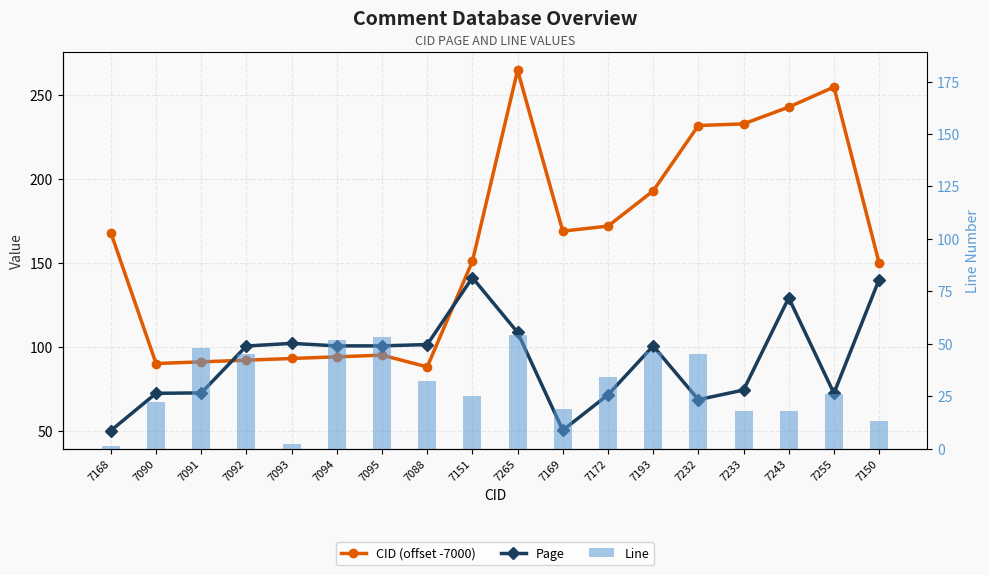

What is the difference between the second highest and second lowest values in the Page series?

89.9